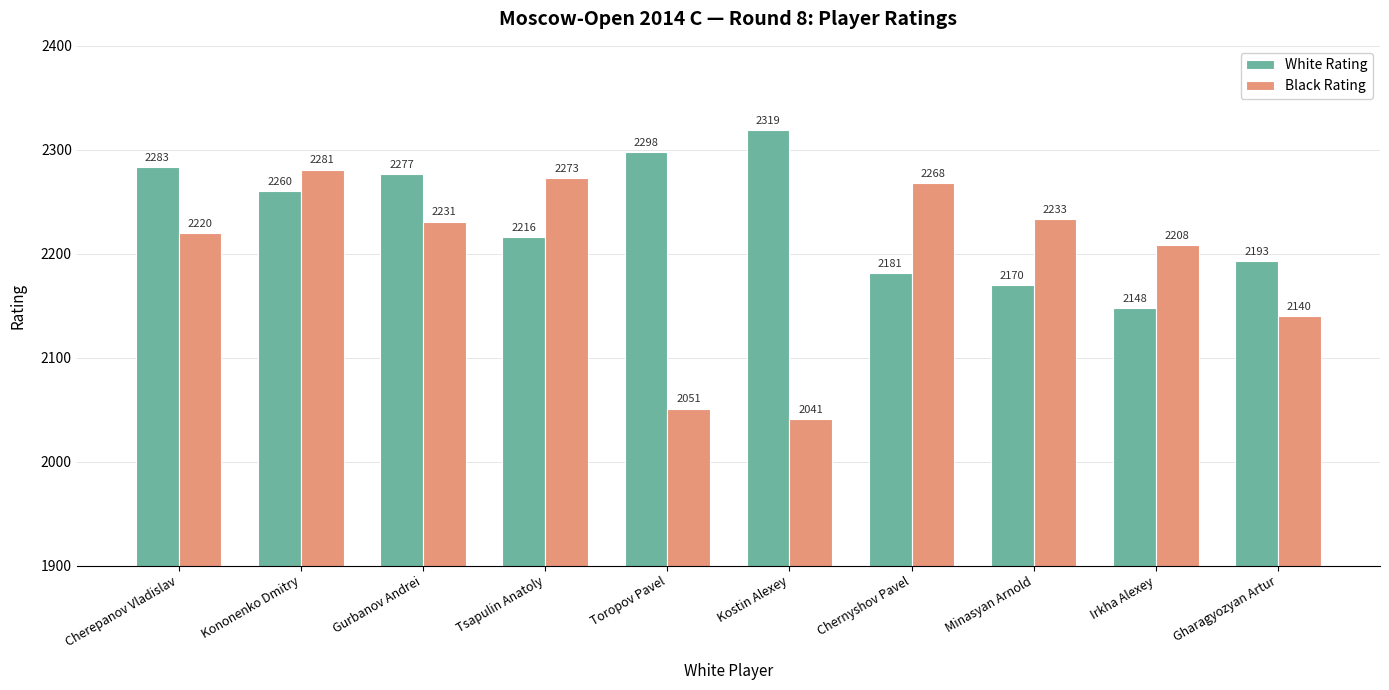

List the series in order of their overall mean, highest first.

White Rating, Black Rating